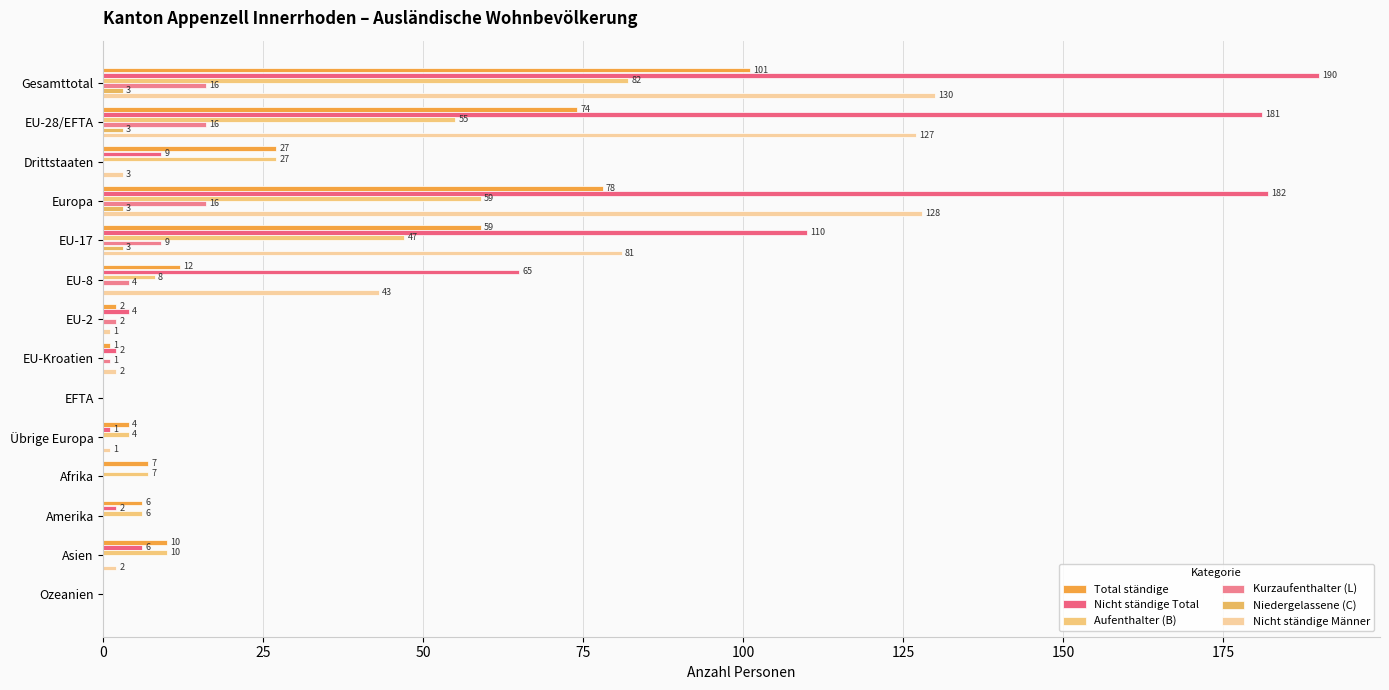

How many values in Nicht ständige Total are above zero?

11